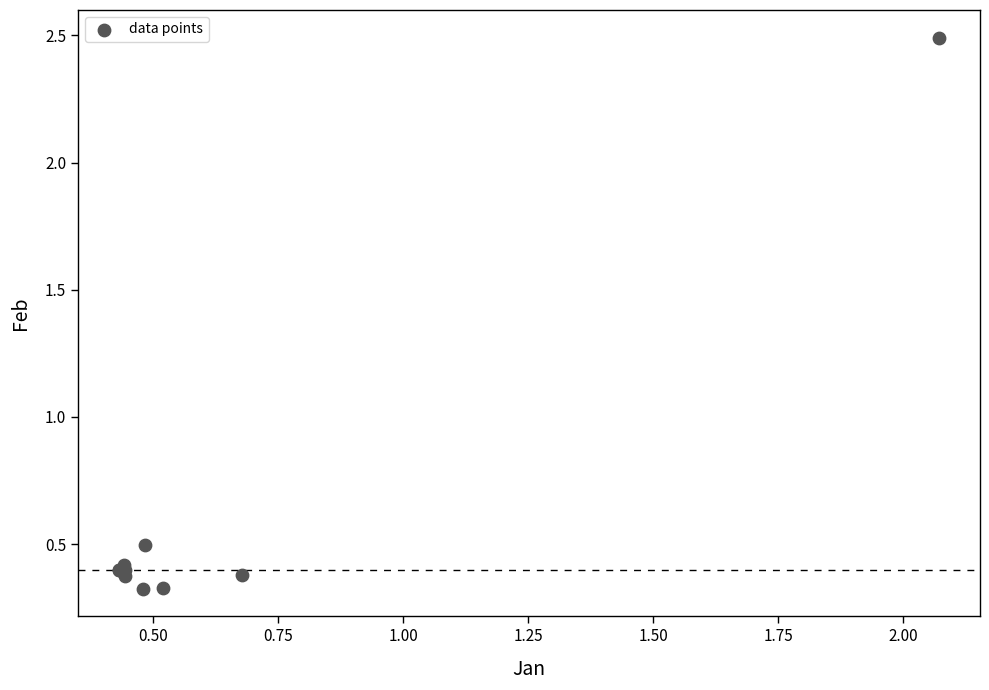

What Y value in the scatter plot is closest to 1?

0.5